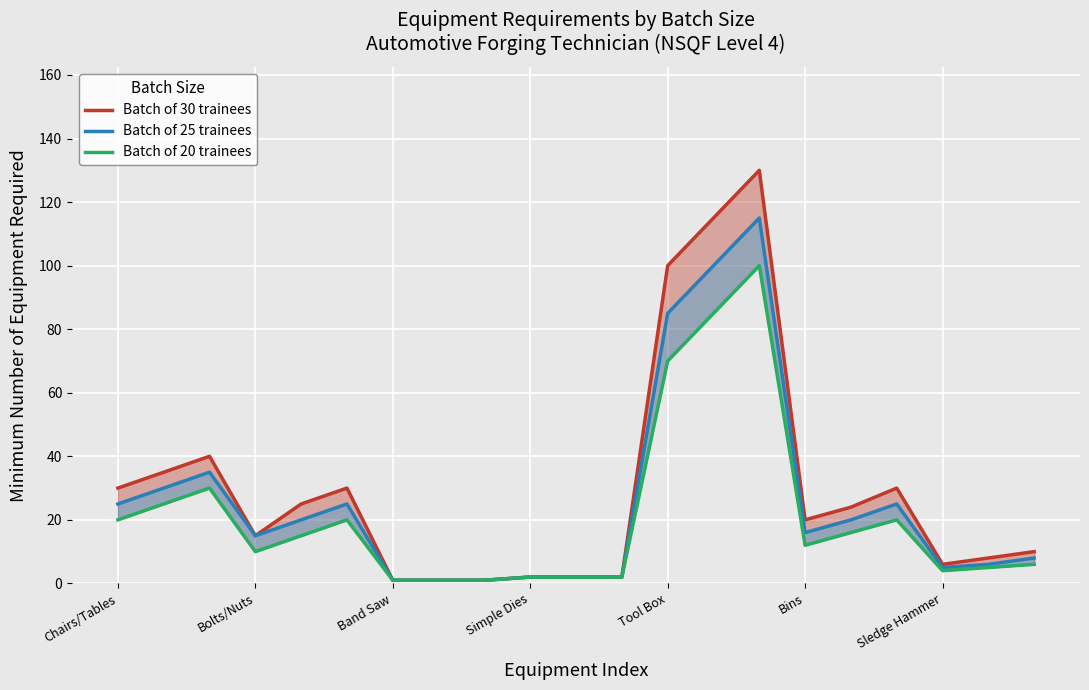

How many values in the Batch of 25 trainees series exceed 16?

10